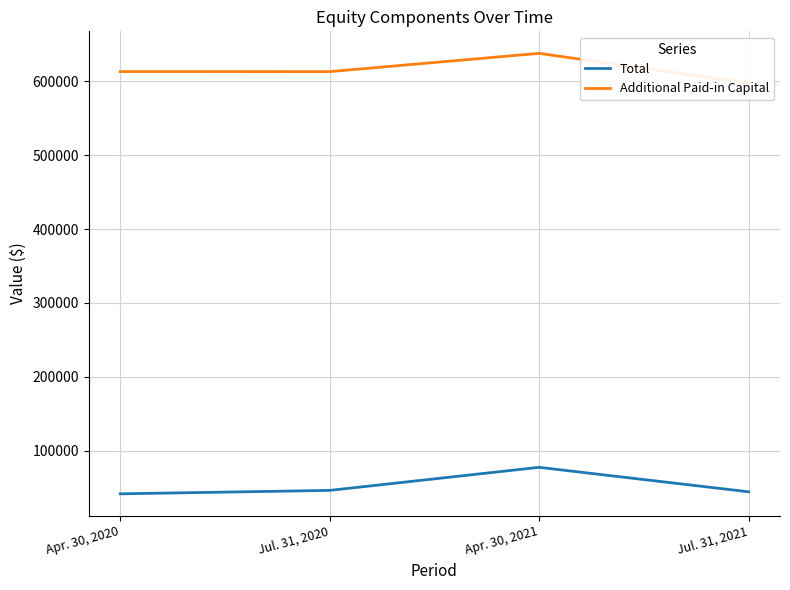

Which has a higher value, Apr. 30, 2020 or Jul. 31, 2020?

Jul. 31, 2020